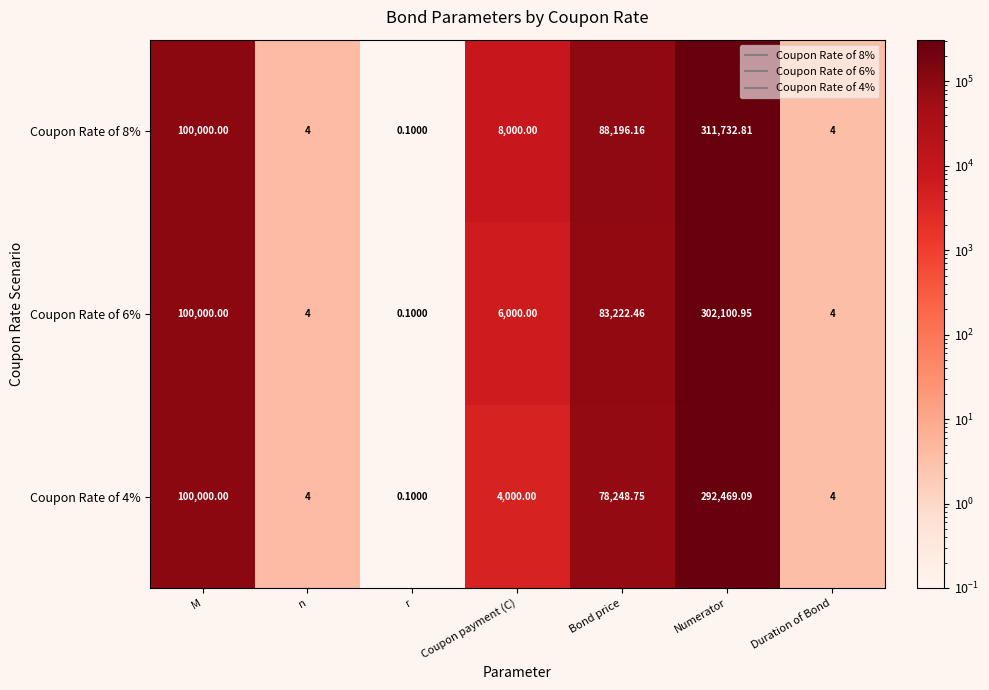

List the series in order of their overall mean, highest first.

Coupon Rate of 8%, Coupon Rate of 6%, Coupon Rate of 4%